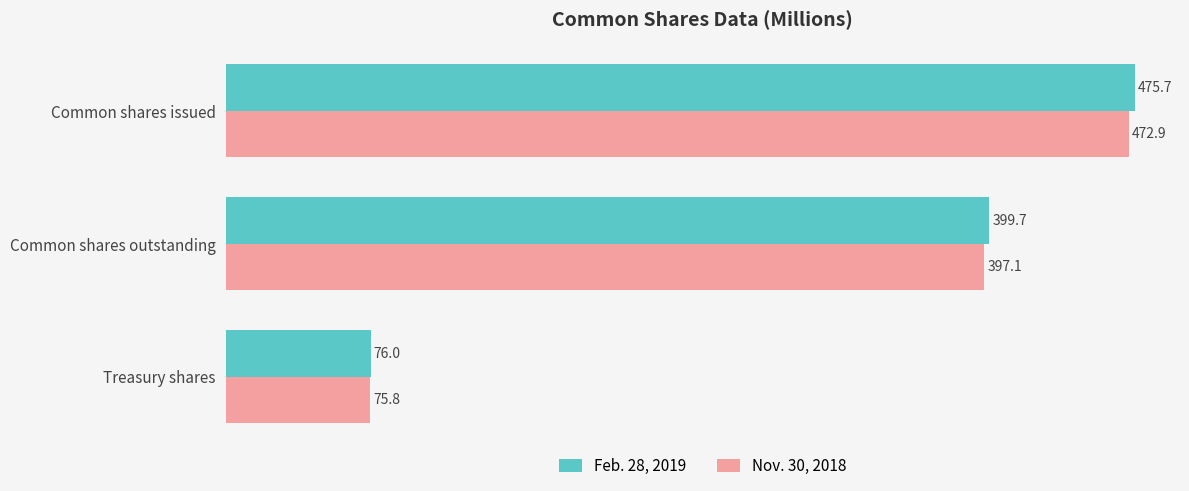

Is the value of Feb. 28, 2019 at Treasury shares greater than the value of Nov. 30, 2018 at Common shares outstanding?

No